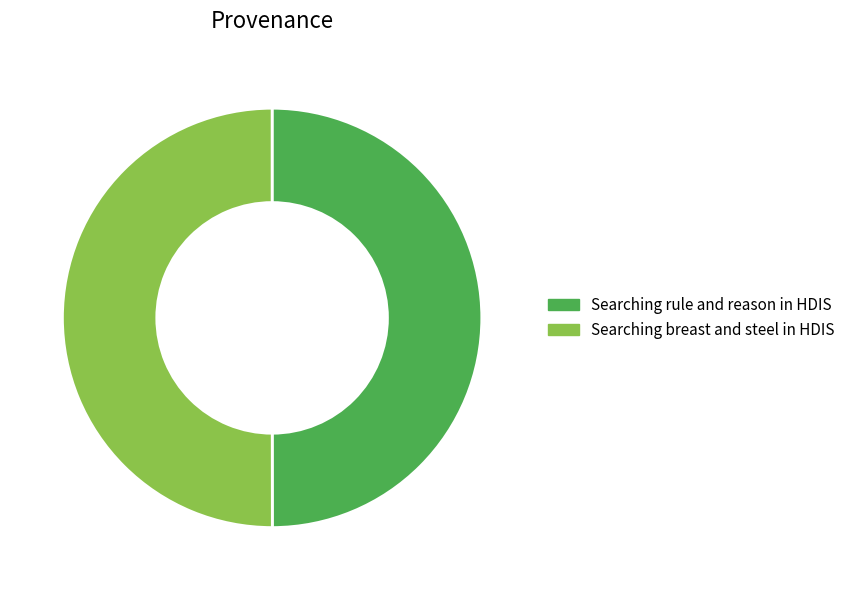

Combined, do Searching breast and steel in HDIS and Searching rule and reason in HDIS account for over 50%?

Yes